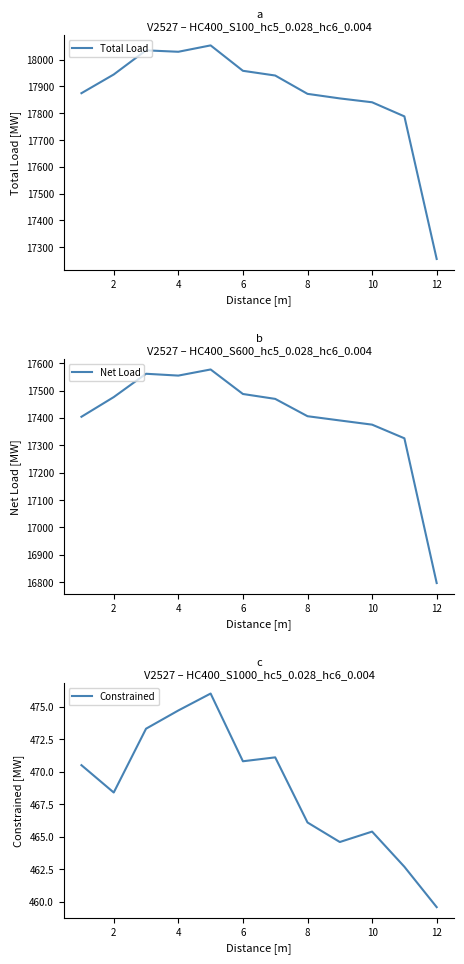

Where does the Total Load series first go above 17940?

2